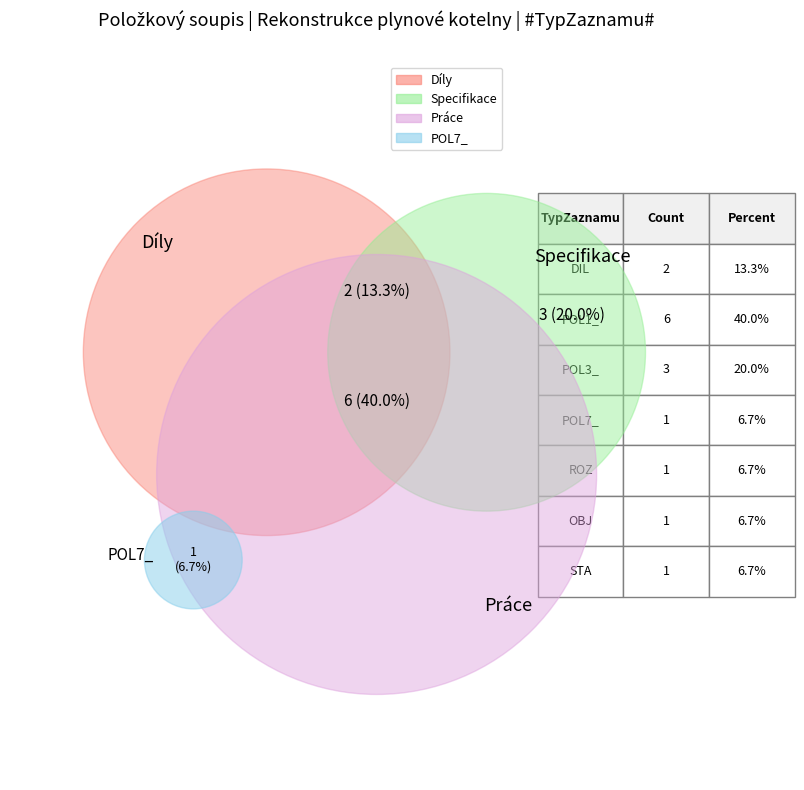

The STA slice represents 13% of the pie. True or false?

False